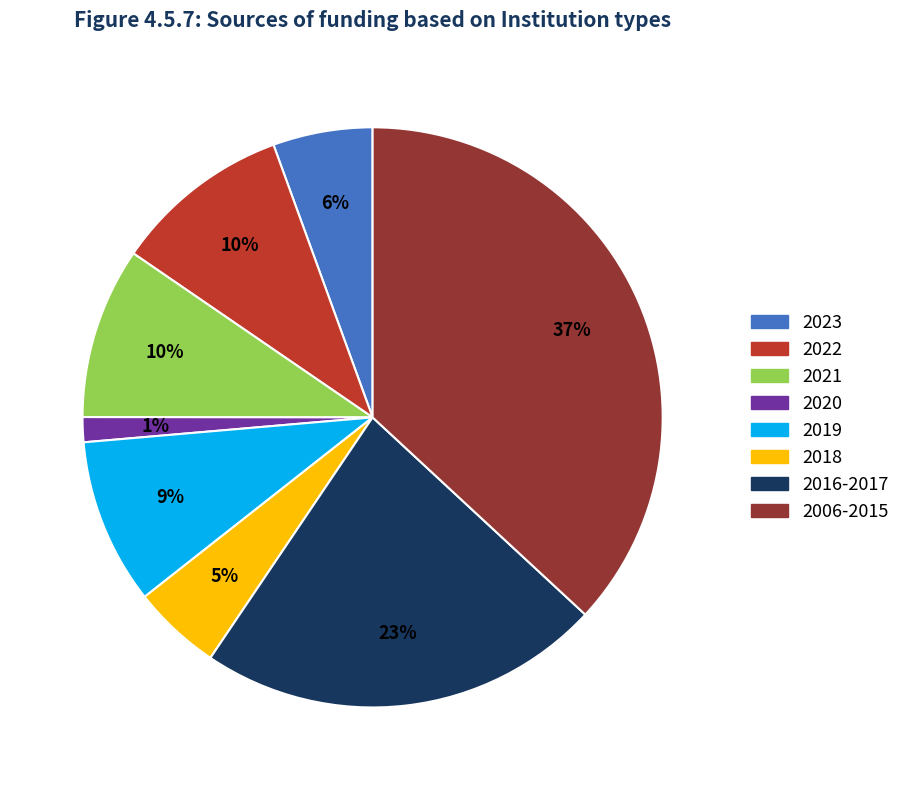

True or false: 2006-2015 accounts for 37% of the total.

True